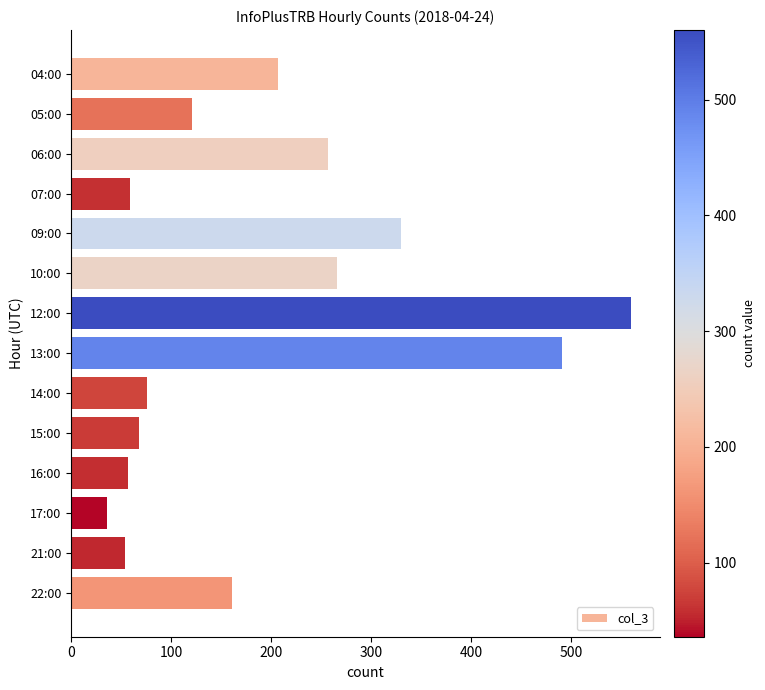

What is the difference between the second highest and second lowest values?

437